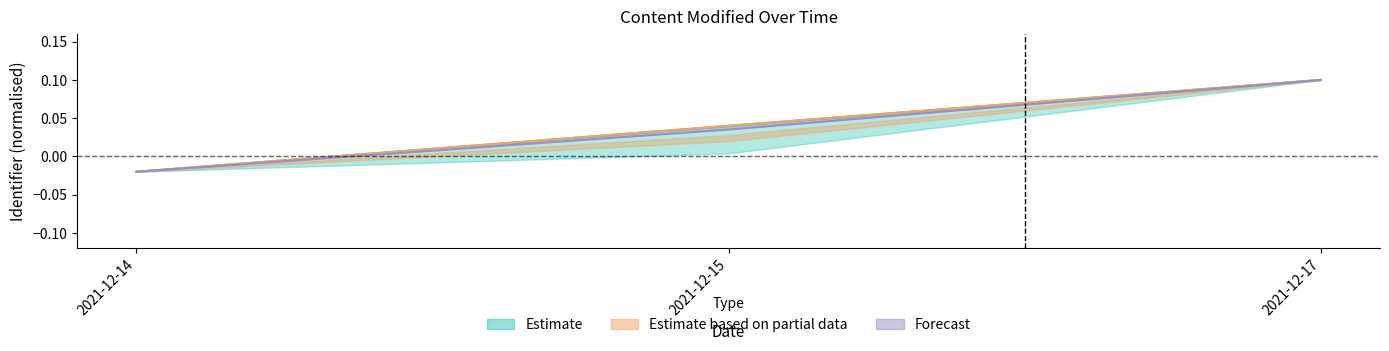

What is the value of the Forecast point at the 3rd from the left?

0.1